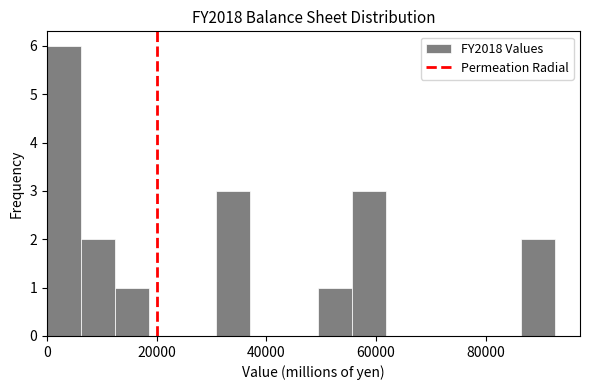

Read against the x-axis, roughly where is the centre of the tallest bar?

4000